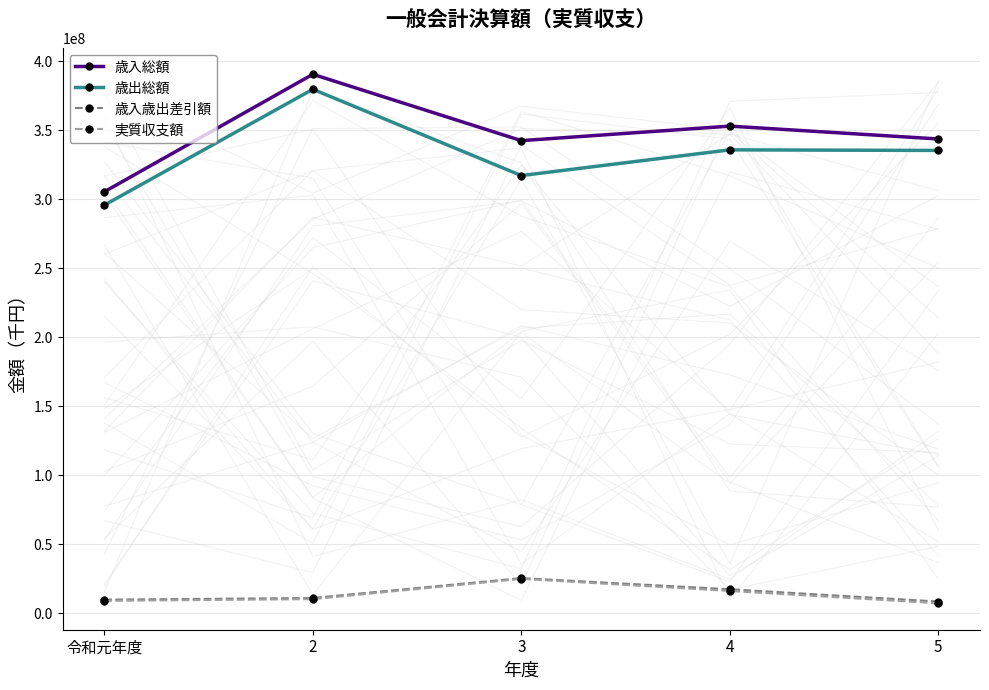

At how many categories does at least one series exceed 381307218?

1